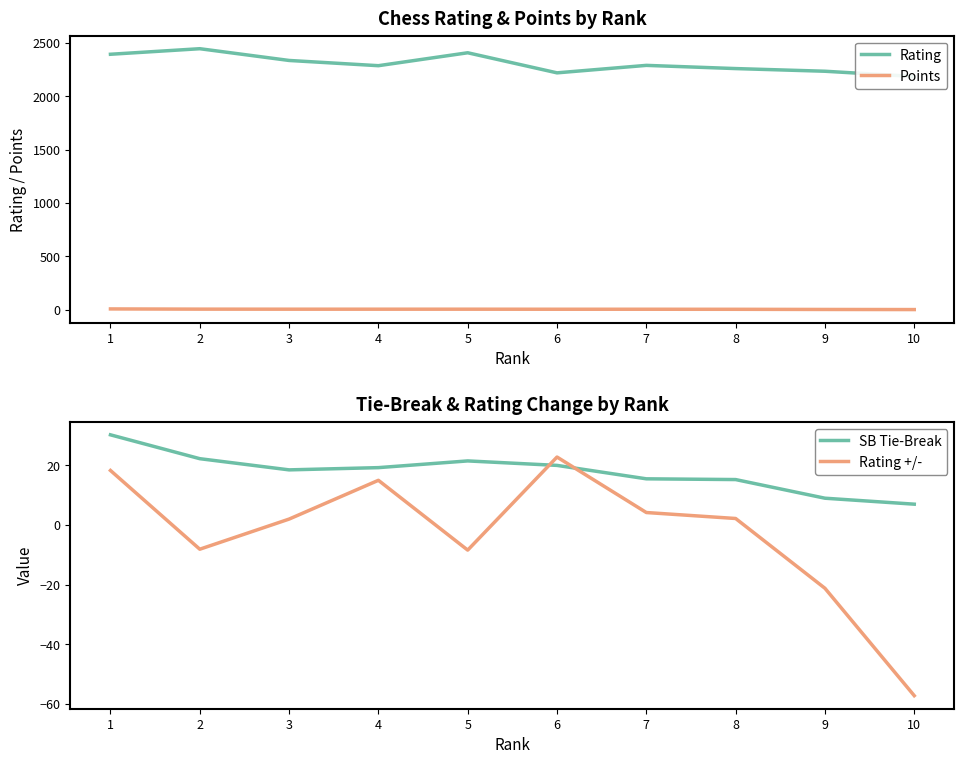

What are all the series names shown in the legend?

Rating, Points, SB Tie-Break, Rating +/-